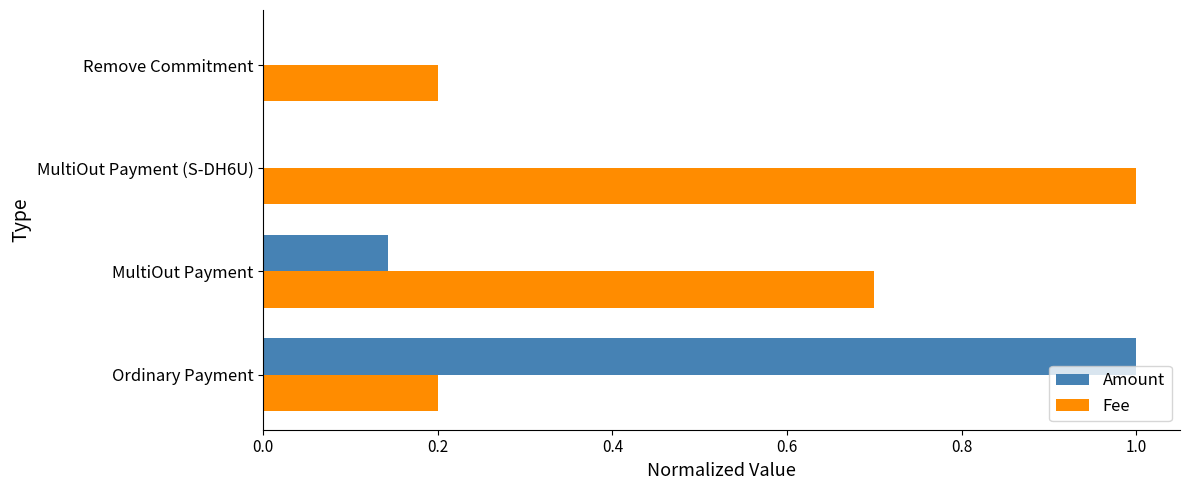

What is the sum of all Fee values?

2.1